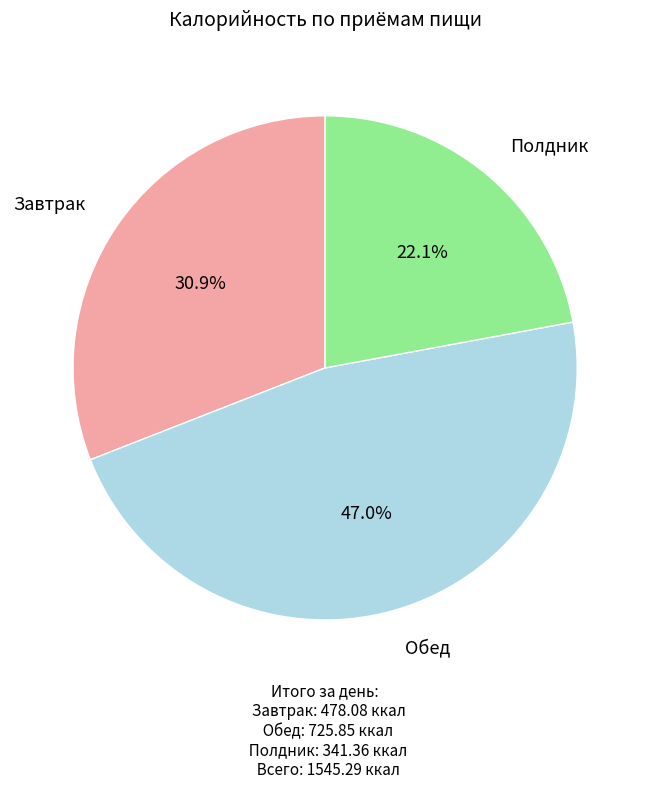

Is there any slice that represents more than half of the pie?

No